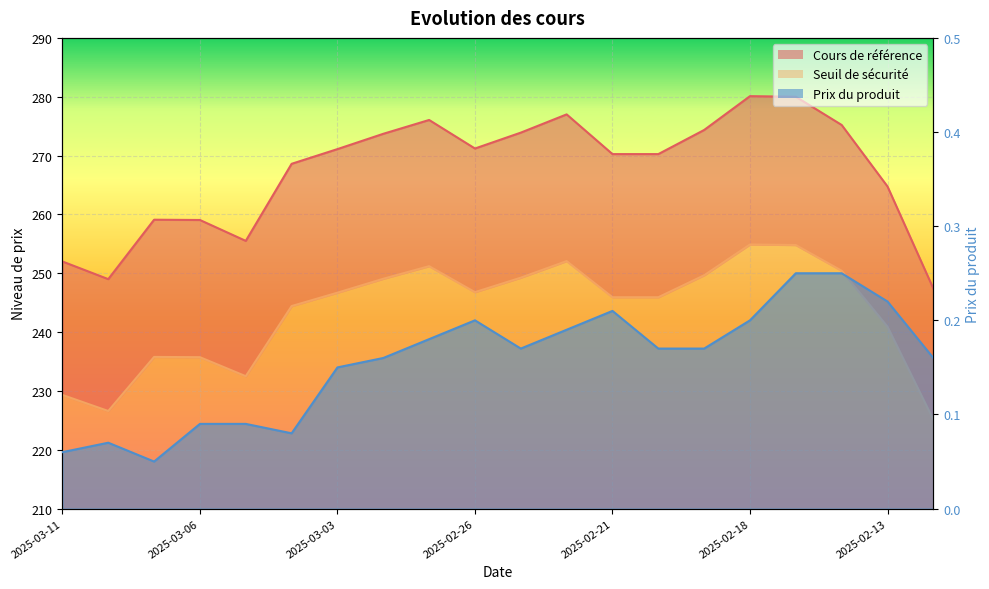

What value does the data have at 13?

0.2